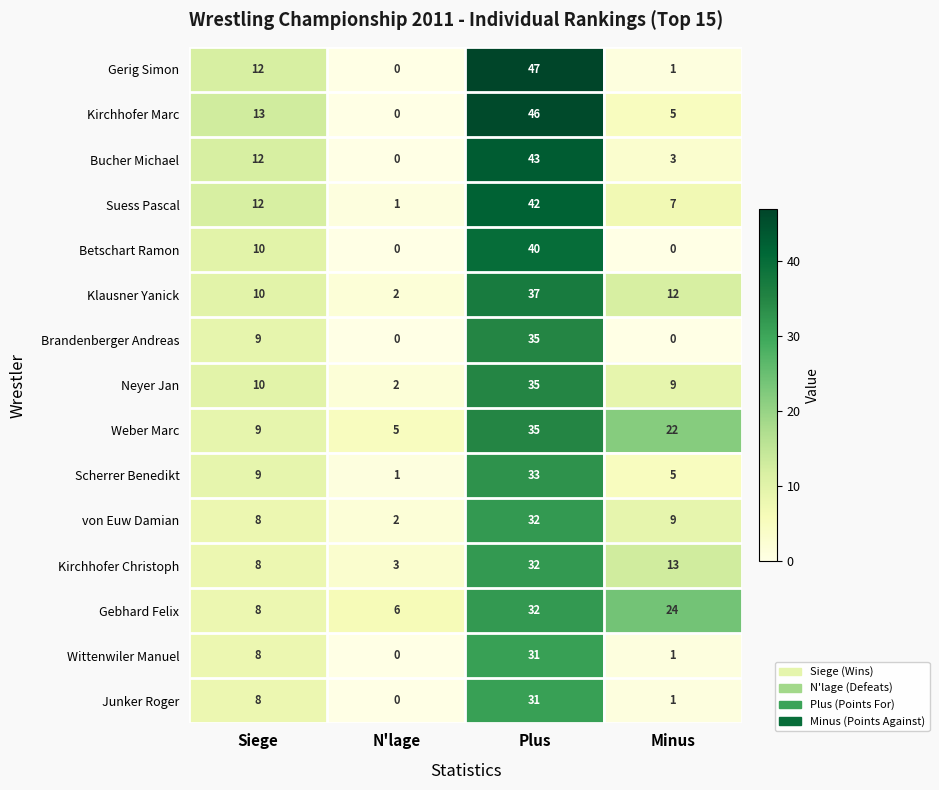

Which series has the largest total across all categories?

Weber Marc